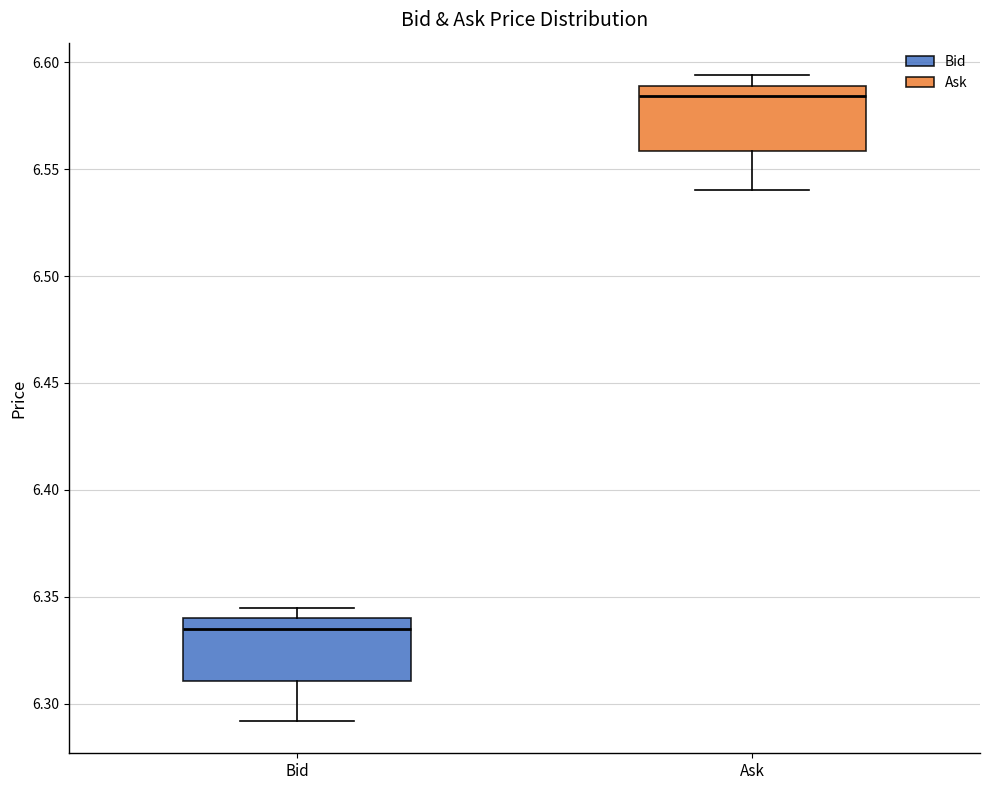

Reading left to right, transcribe this box plot: for each box, give where its median line is, the range the box spans, and where its two whiskers end, as read against the y-axis. The values are not printed on the chart, so give them approximately, as read against the axis.

Bid: median 6.335, box 6.310 to 6.340, whiskers 6.290 to 6.345
Ask: median 6.585, box 6.560 to 6.590, whiskers 6.540 to 6.595